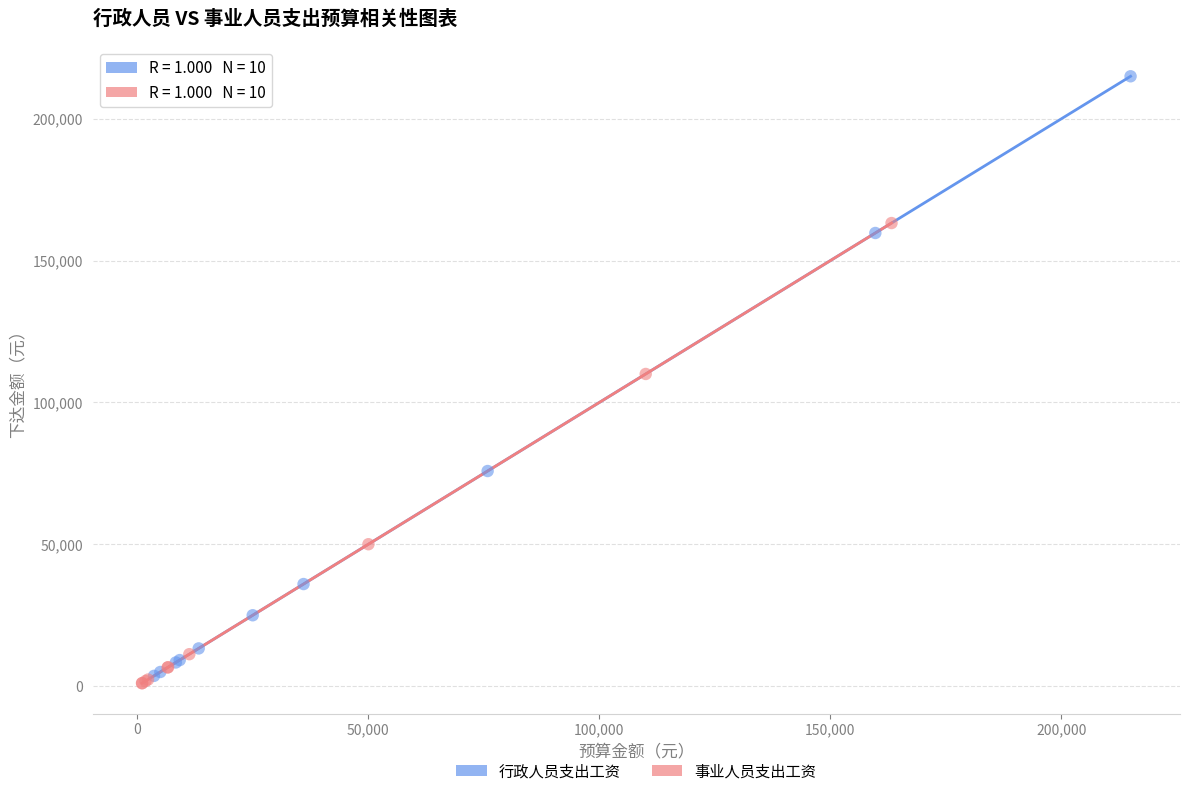

Which series contains the highest Y value?

行政人员支出工资